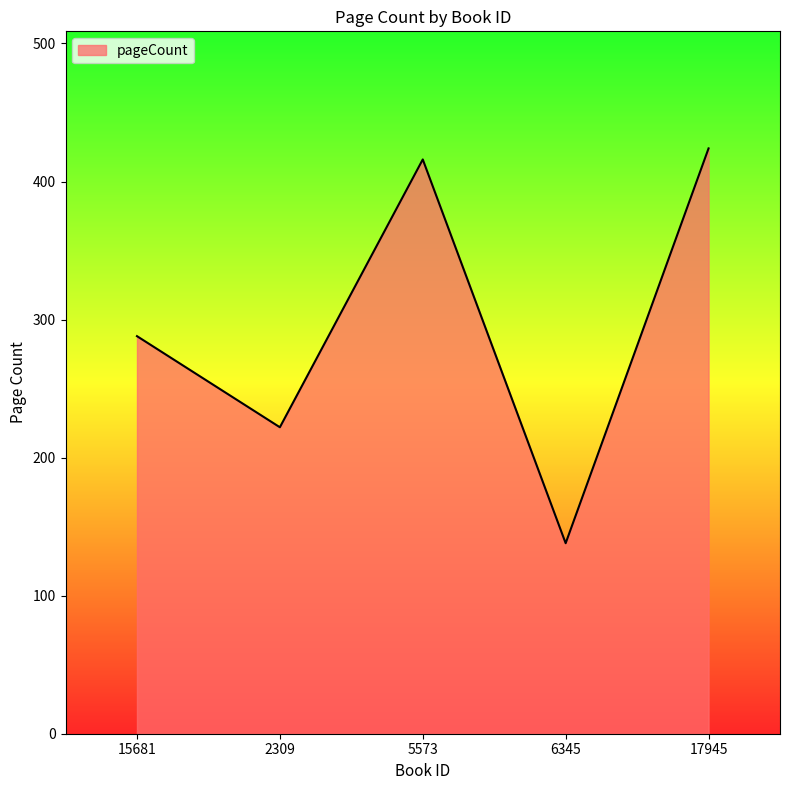

Which label corresponds to the largest value in the chart?

17945